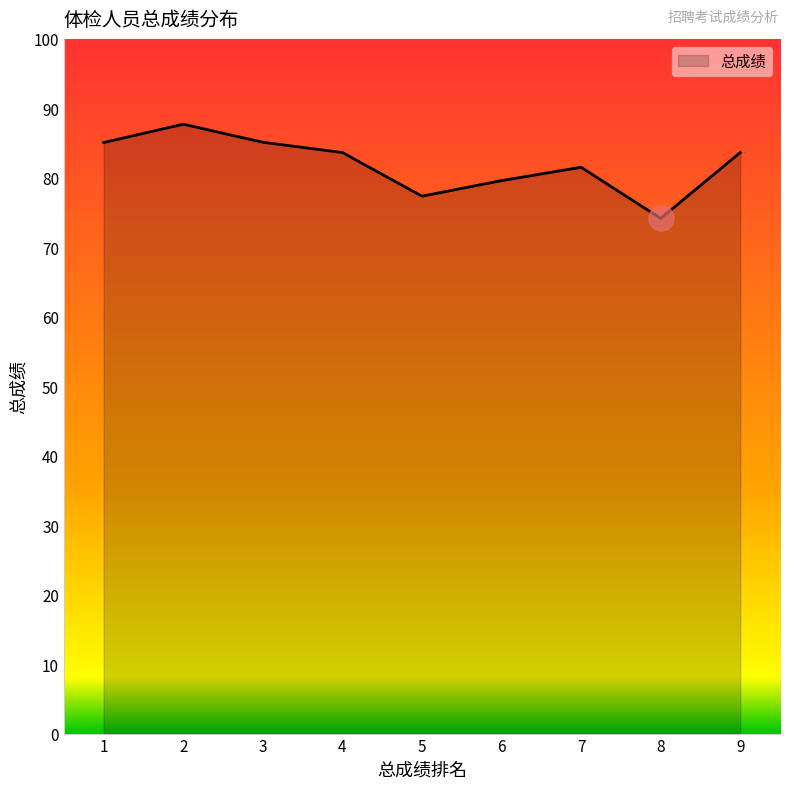

At which label is the value closest to 80?

6